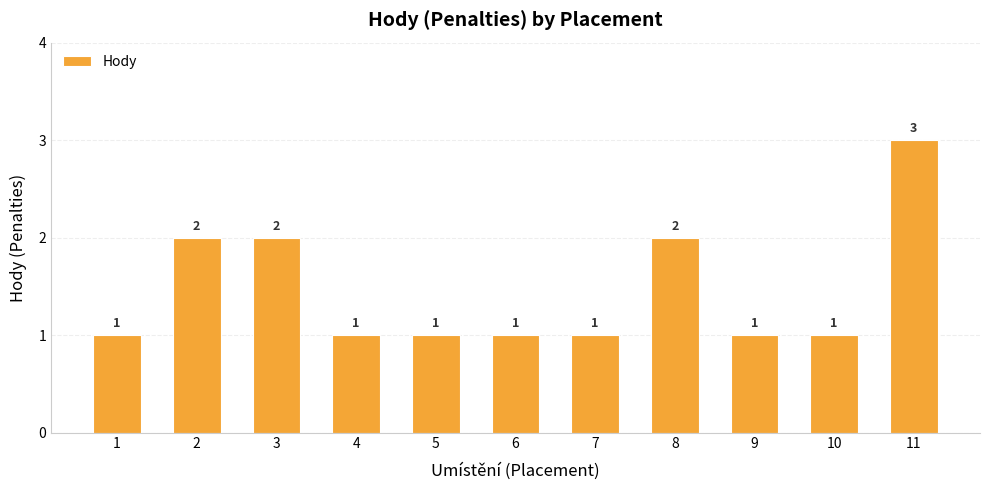

What is the difference between the values at 10 and 2?

1